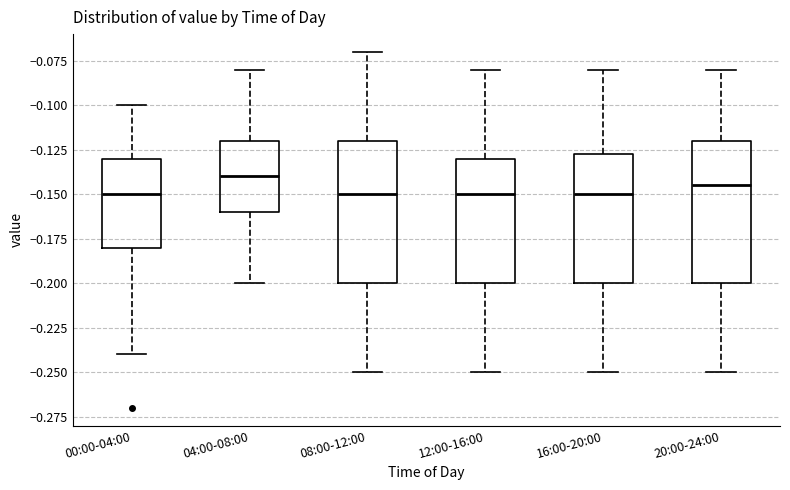

Reading left to right, transcribe this box plot: for each box, give where its median line is, the range the box spans, and where its two whiskers end, as read against the y-axis. The values are not printed on the chart, so give them approximately, as read against the axis.

00:00-04:00: median -0.150, box -0.180 to -0.130, whiskers -0.240 to -0.100
04:00-08:00: median -0.140, box -0.160 to -0.120, whiskers -0.200 to -0.080
08:00-12:00: median -0.150, box -0.200 to -0.120, whiskers -0.250 to -0.070
12:00-16:00: median -0.150, box -0.200 to -0.130, whiskers -0.250 to -0.080
16:00-20:00: median -0.150, box -0.200 to -0.125, whiskers -0.250 to -0.080
20:00-24:00: median -0.145, box -0.200 to -0.120, whiskers -0.250 to -0.080